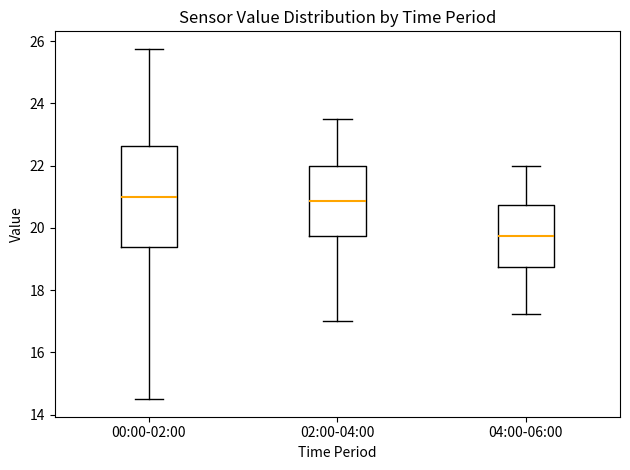

Where does the upper whisker of the box for 02:00-04:00 end on the y-axis? The values are not printed on the chart, so give them approximately, as read against the axis.

23.6